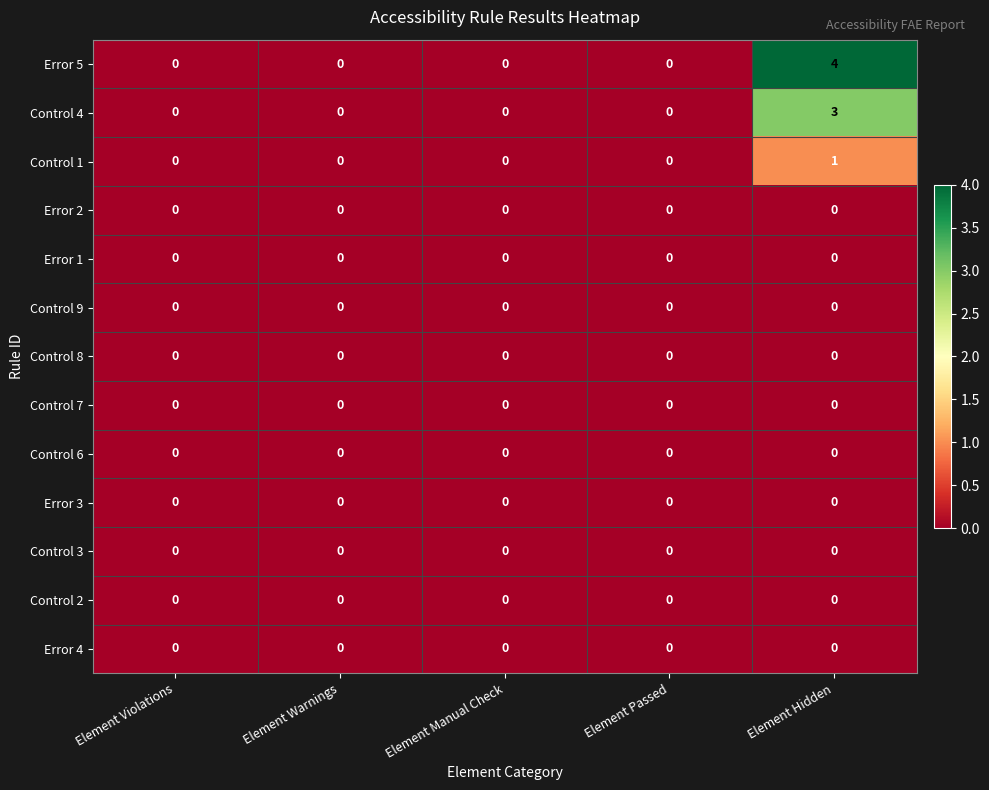

How many series are shown in this chart?

13